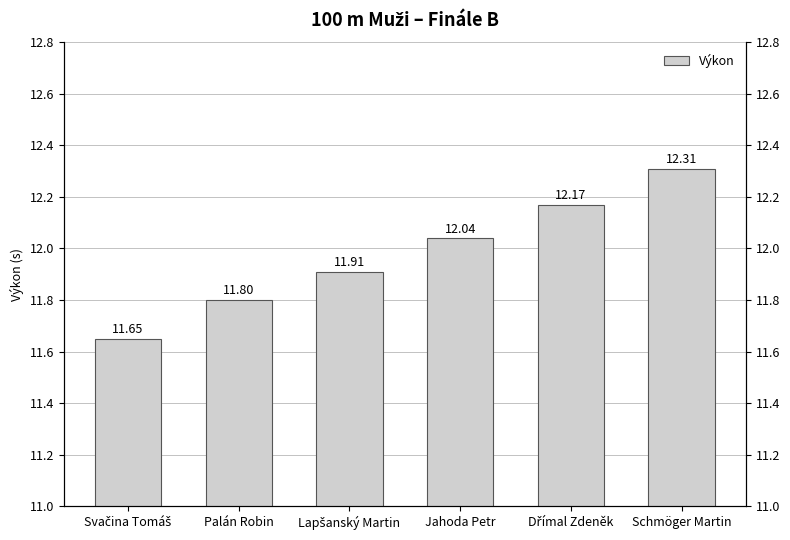

What is the sum of the values at Jahoda Petr and Lapšanský Martin?

23.9